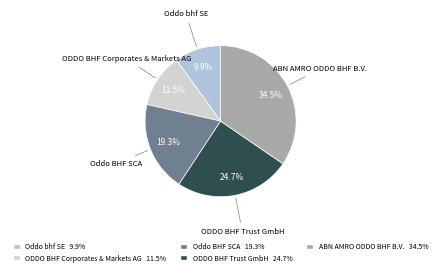

Between ODDO BHF Trust GmbH and ODDO BHF Corporates & Markets AG, which is larger?

ODDO BHF Trust GmbH